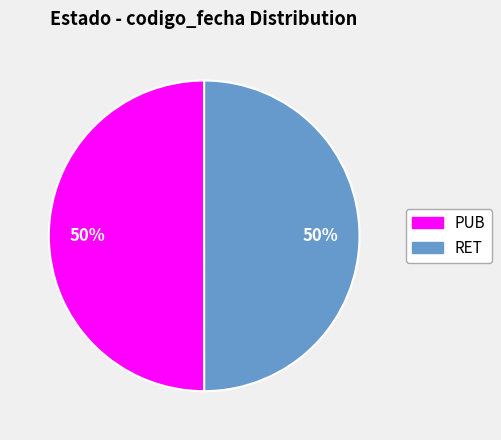

What is the ratio of the value at PUB to the value at RET?

1.0